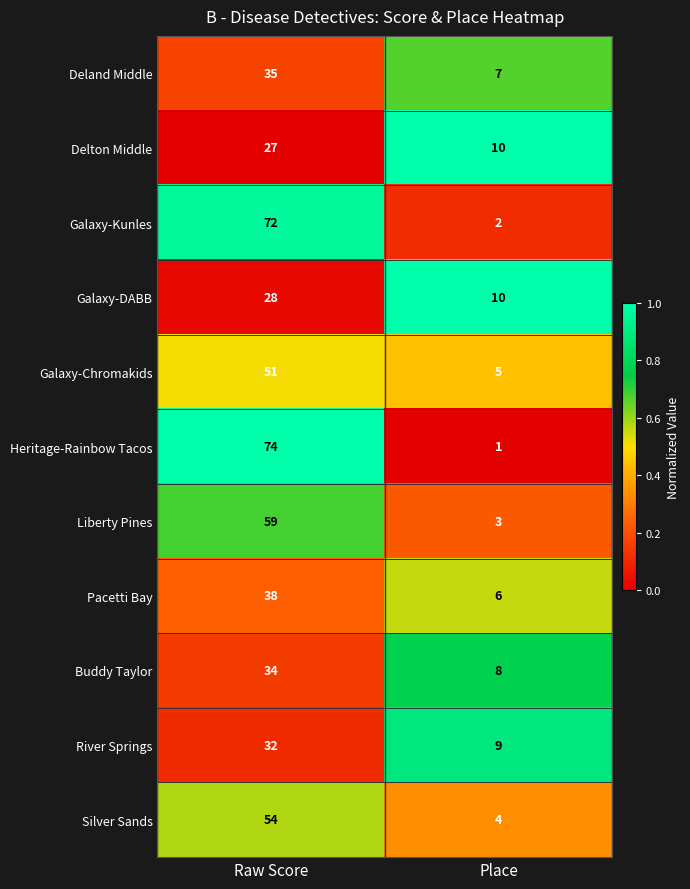

What is the total value across all series at Raw Score?

504